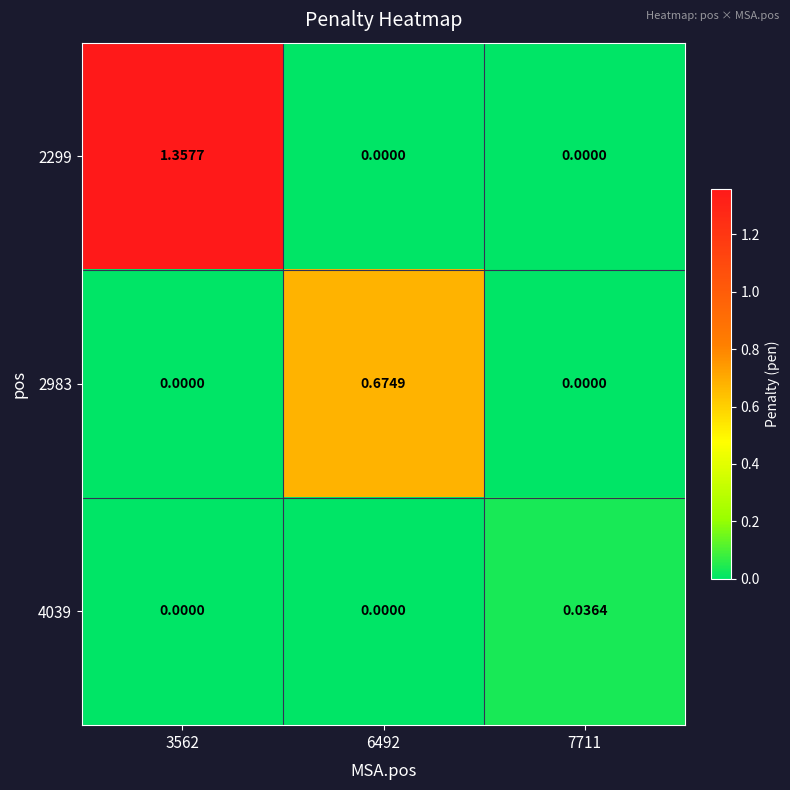

Is the value of 2299 at 7711 greater than the value of 4039 at 7711?

No